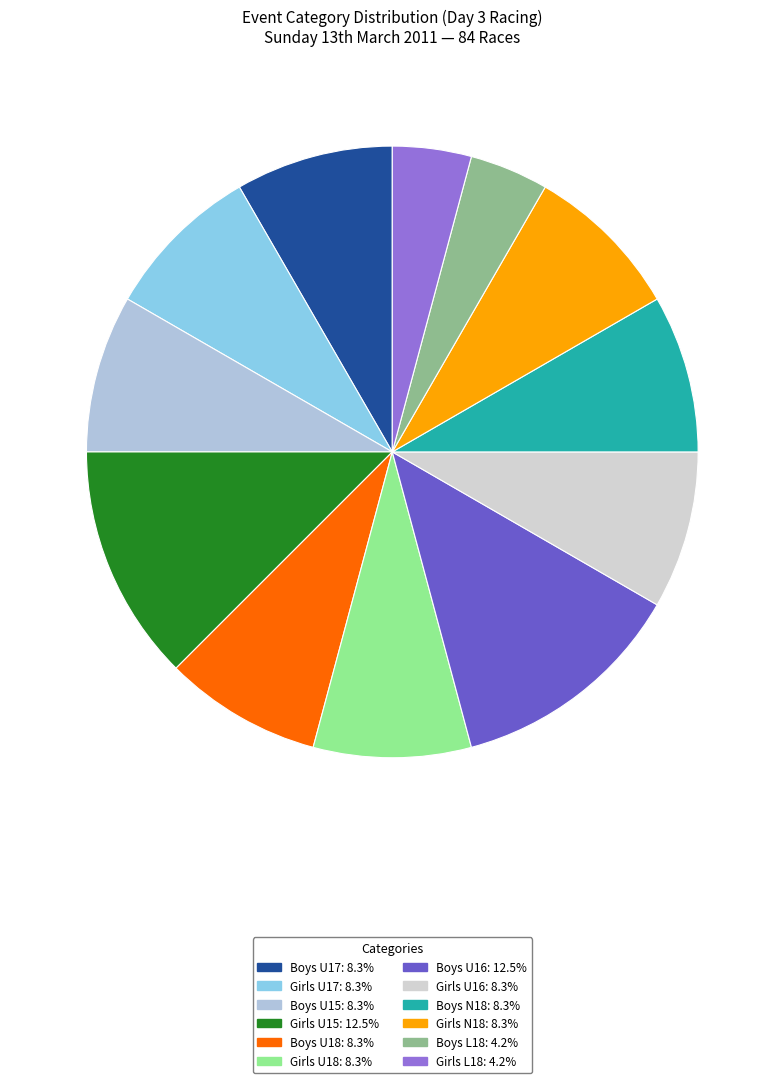

Does any single category account for the majority?

No